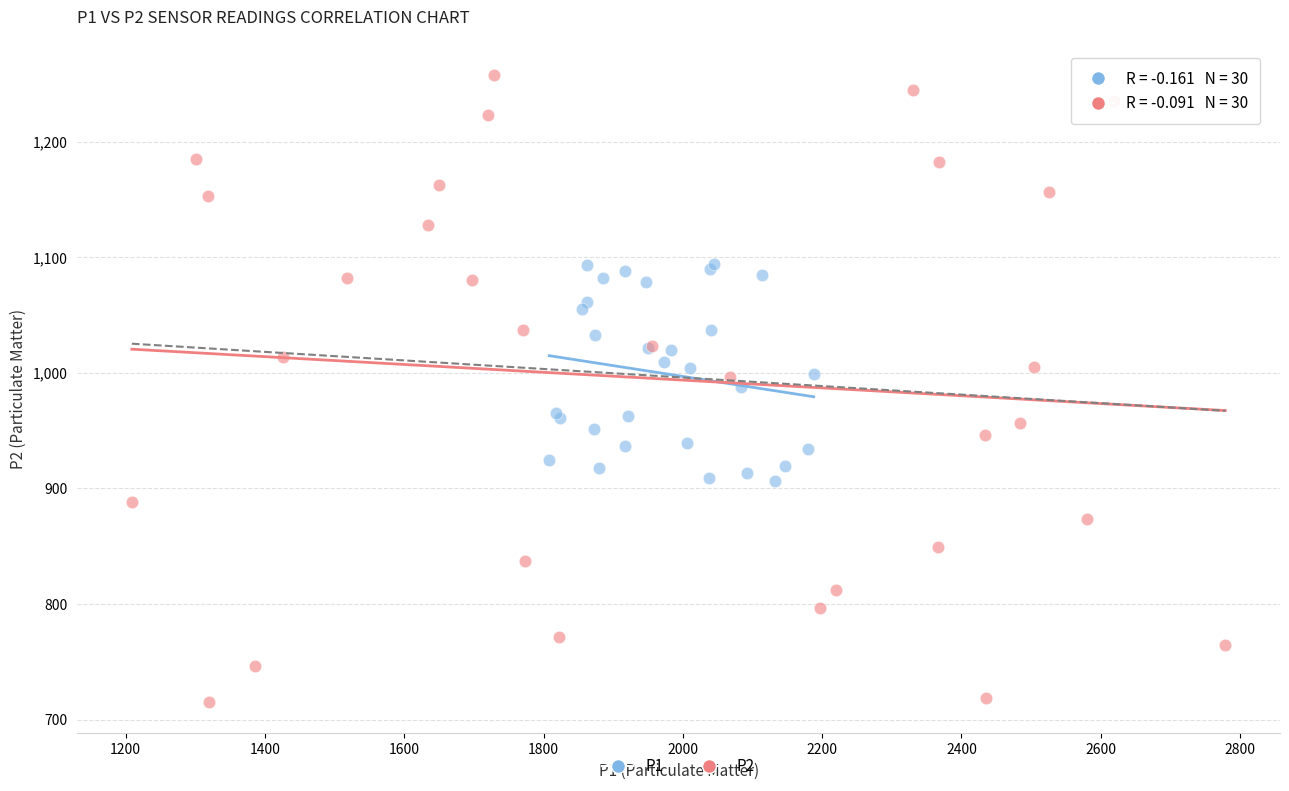

What are all the series names shown in the legend?

P1, P2